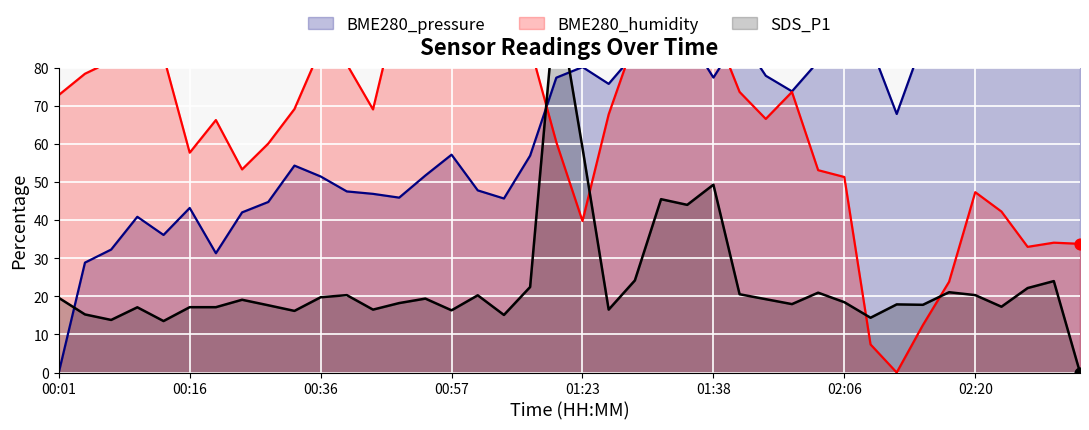

What is the total value across all series at 01:20?

238.0